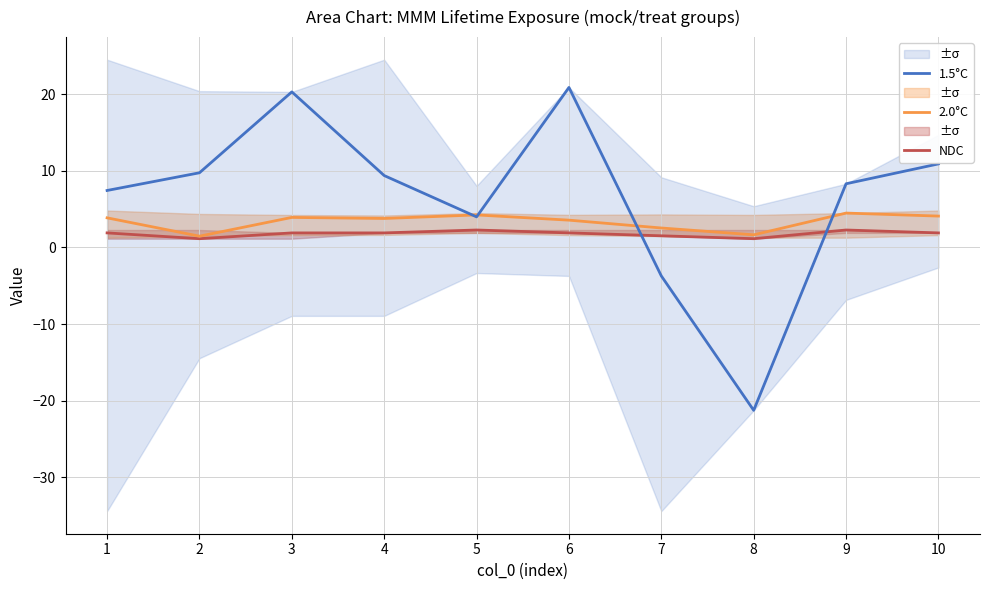

What is the difference between the highest and lowest values at 3?

18.4